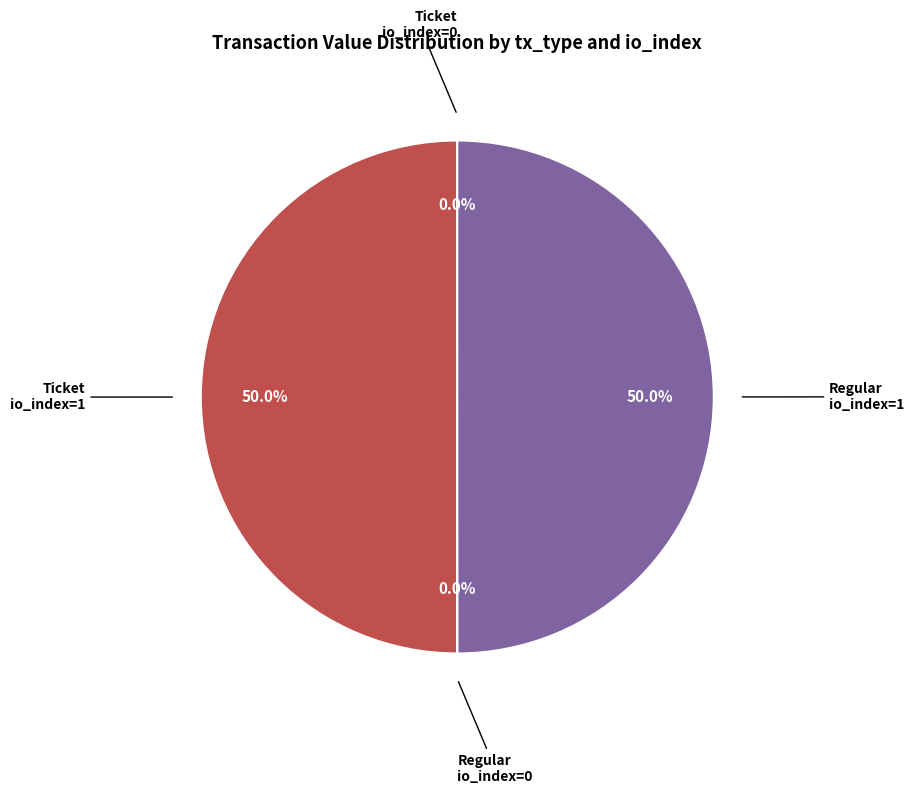

To the nearest percent, what is the difference between the largest and smallest slice percentages?

50%